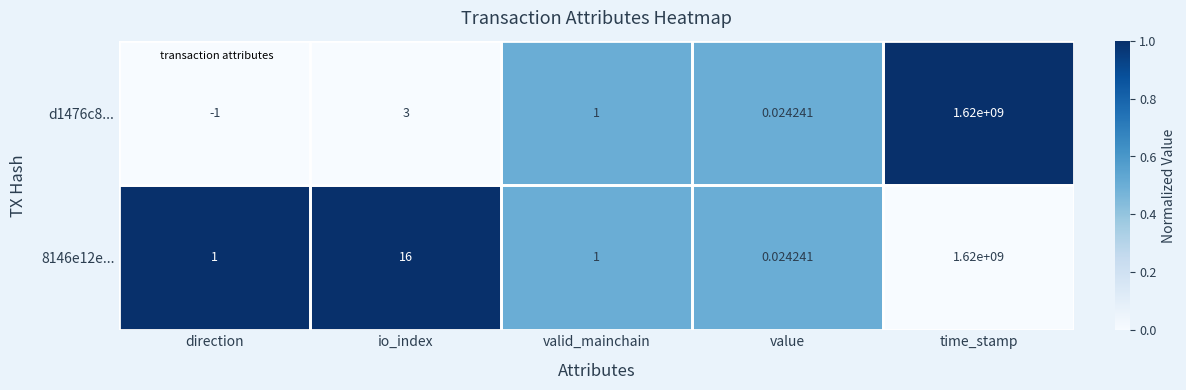

Rank the series by their average value, from highest to lowest.

8146e12e..., d1476c8...